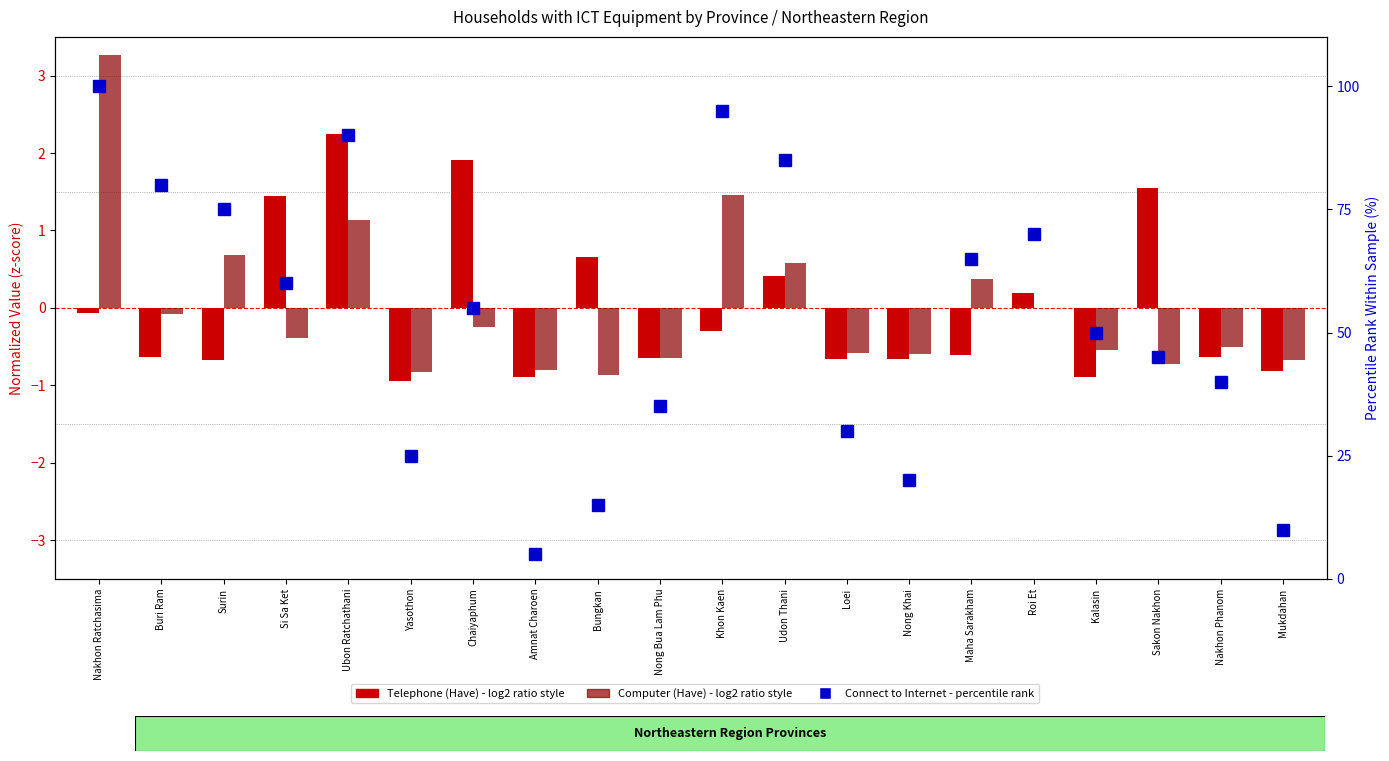

Reading left to right, extract all data points from this chart.

Telephone (Have): -0.1	-0.6	-0.7	1.4	2.3	-1.0	1.9	-0.9	0.7	-0.6	-0.3	0.4	-0.7	-0.7	-0.6	0.2	-0.9	1.6	-0.6	-0.8
Computer (Have): 3.3	-0.1	0.7	-0.4	1.1	-0.8	-0.2	-0.8	-0.9	-0.6	1.5	0.6	-0.6	-0.6	0.4	-0.0	-0.5	-0.7	-0.5	-0.7
Connect to Internet (percentile rank): 100.0	80.0	75.0	60.0	90.0	25.0	55.0	5.0	15.0	35.0	95.0	85.0	30.0	20.0	65.0	70.0	50.0	45.0	40.0	10.0